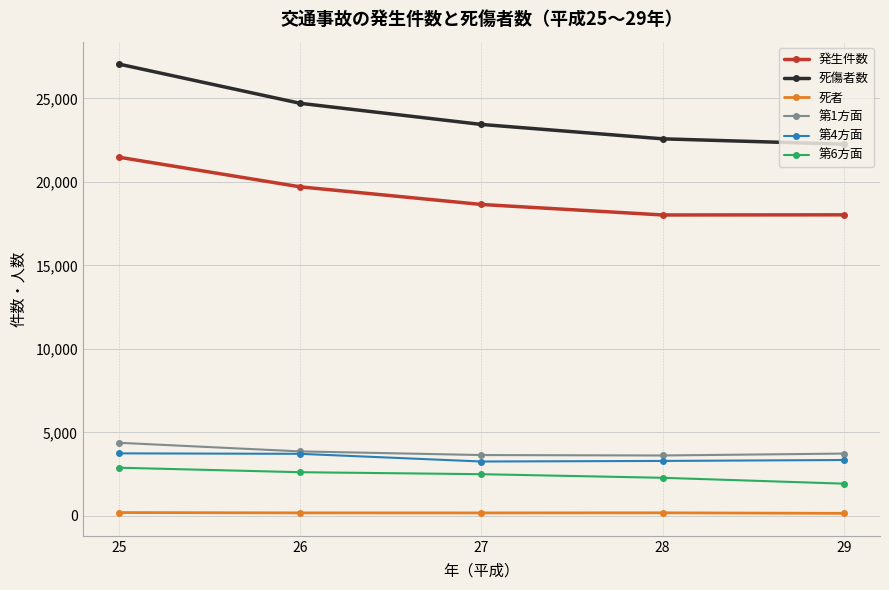

At how many categories does at least one series exceed 11174?

5